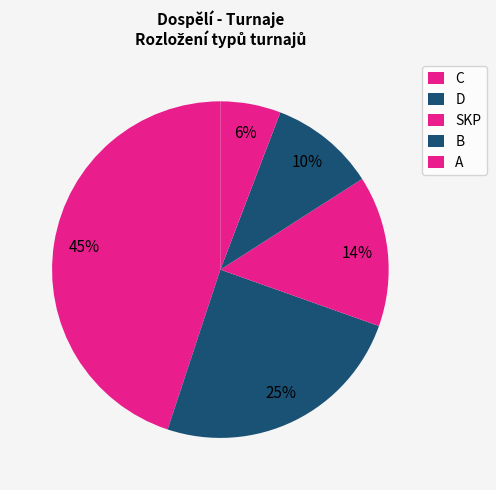

Is there any slice that represents more than half of the pie?

No